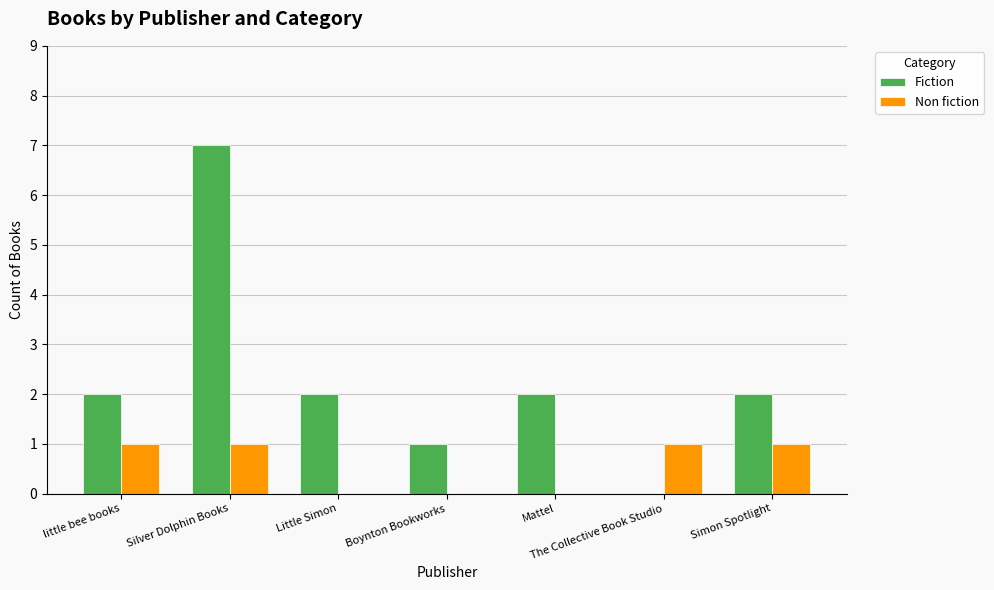

What is the total value across all series at Silver Dolphin Books?

8